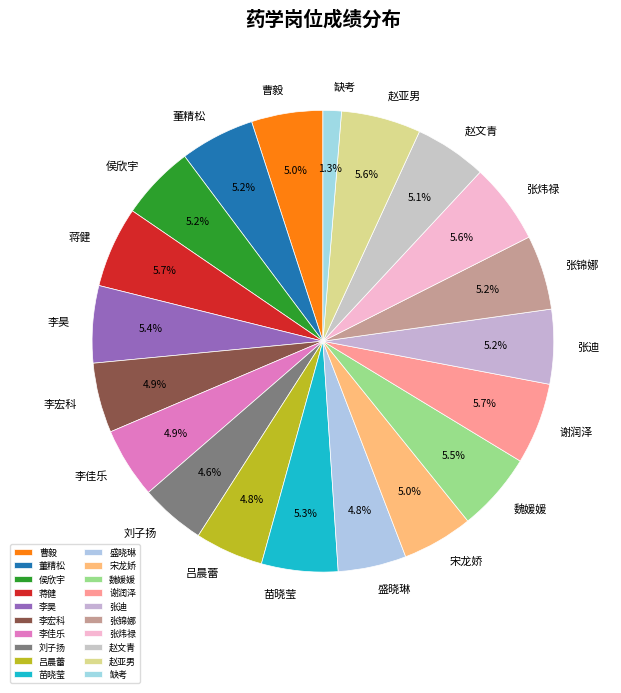

Between 魏媛媛 and 李佳乐, which is larger?

魏媛媛